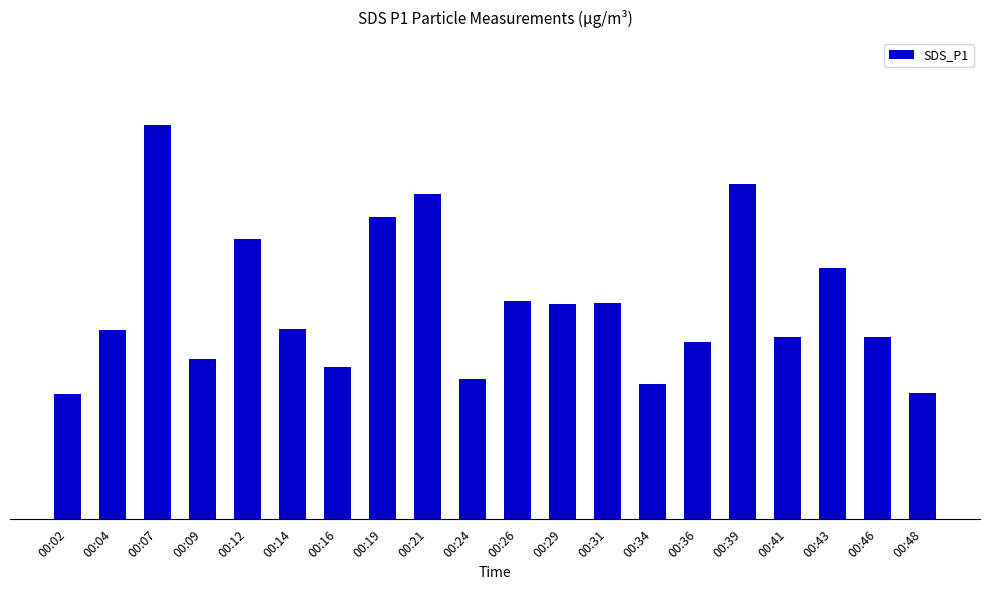

Does the chart contain any negative values?

No